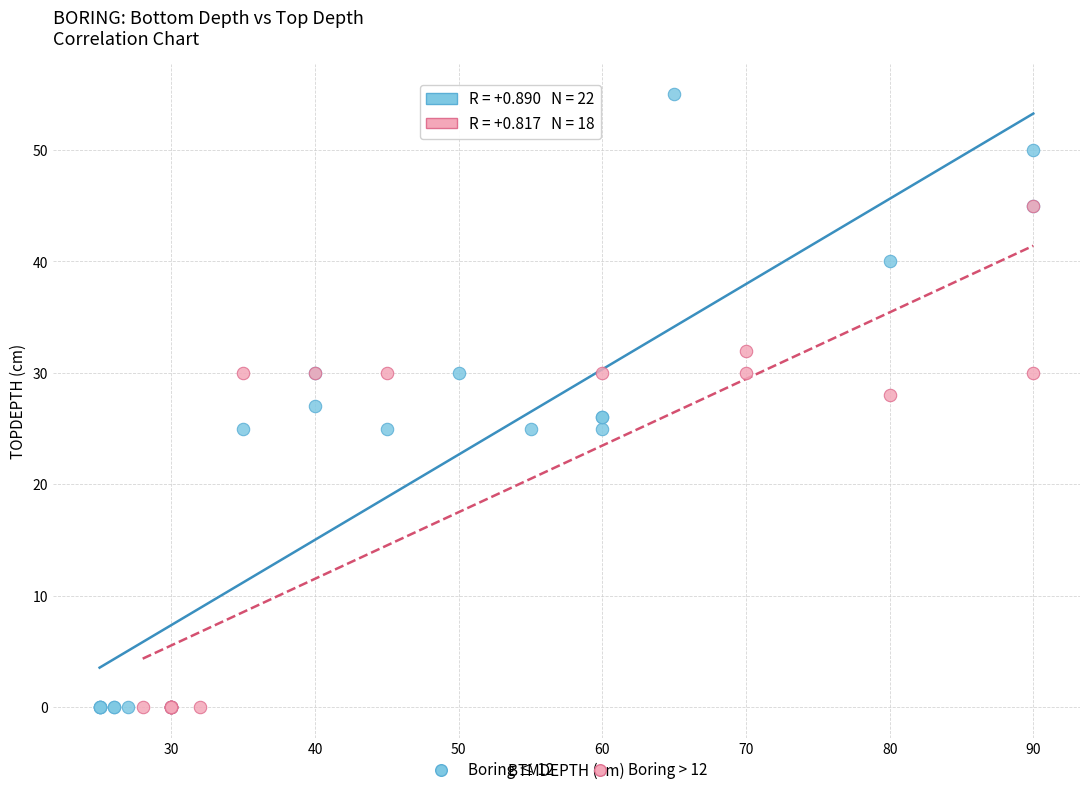

Which series reaches the maximum Y coordinate?

Boring ≤ 12